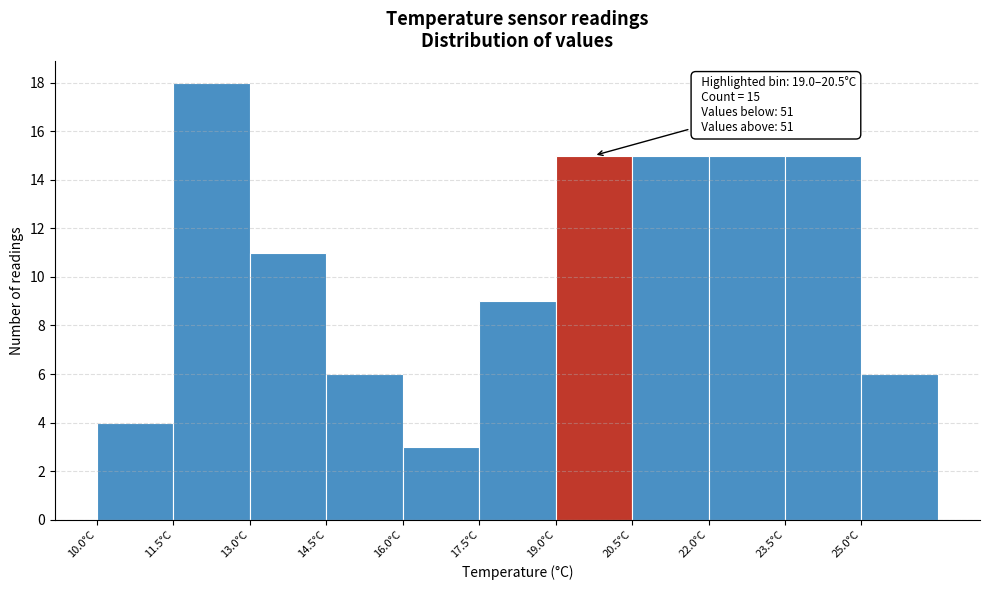

Over which range of the x-axis is the bar tallest?

11.5 to 13.0